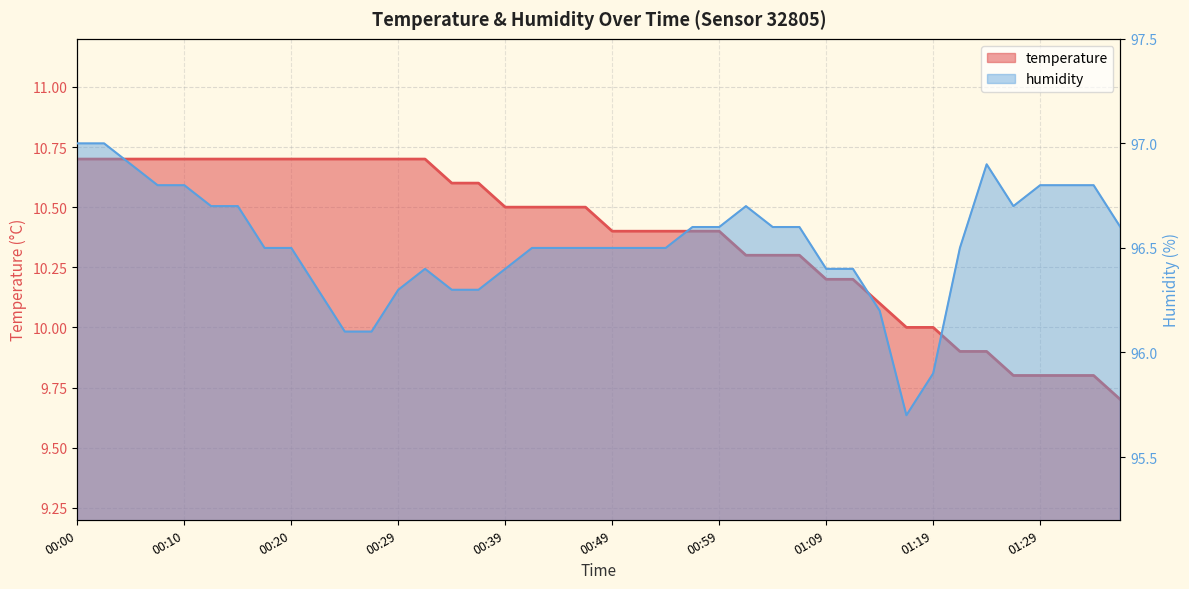

At how many categories does at least one series exceed 21?

40